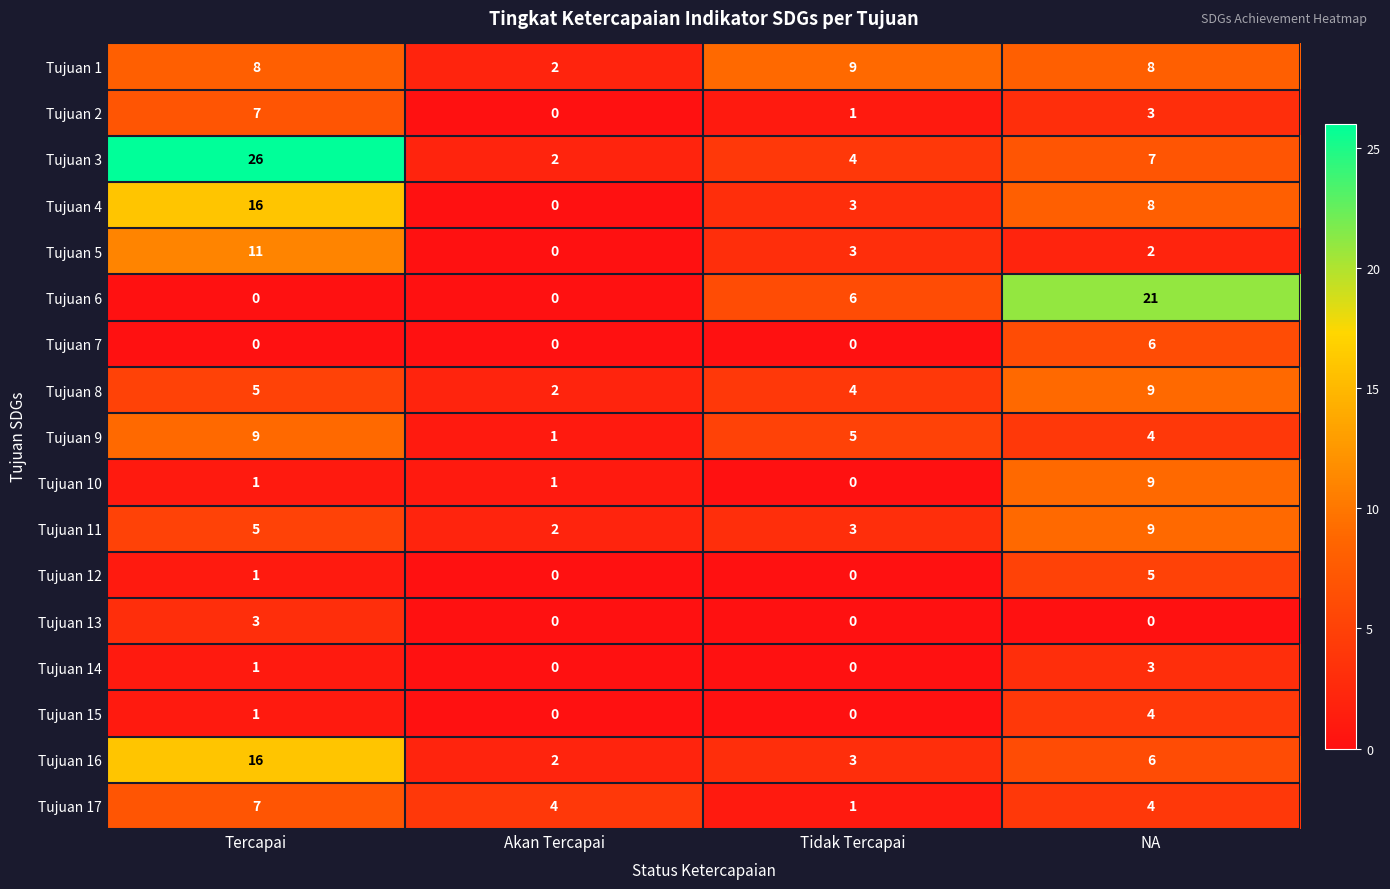

What is the difference between the maximum and minimum values in the Tujuan 17 series?

6